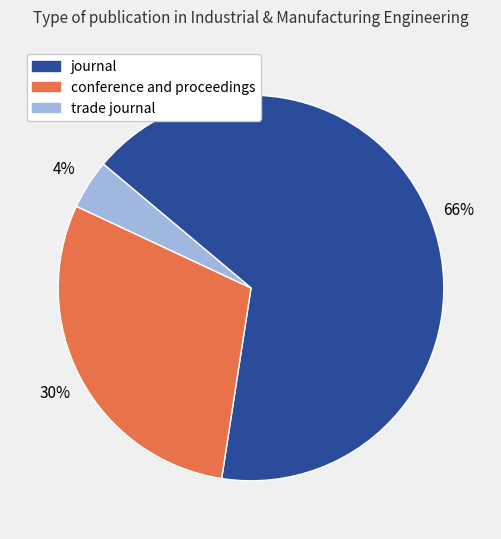

To the nearest percent, what is the average slice percentage?

33%